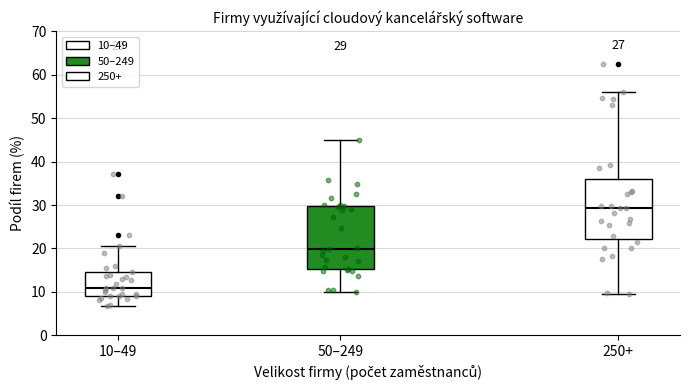

Which box has the highest median line?

250+